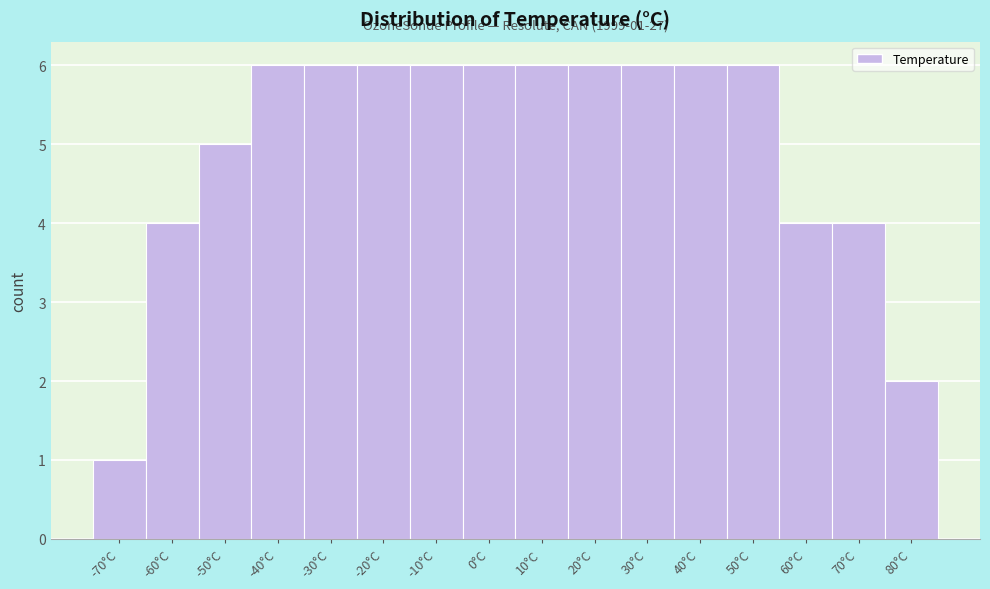

Reading left to right, transcribe all the data shown in this chart.

1	4	5	6	6	6	6	6	6	6	6	6	6	4	4	2